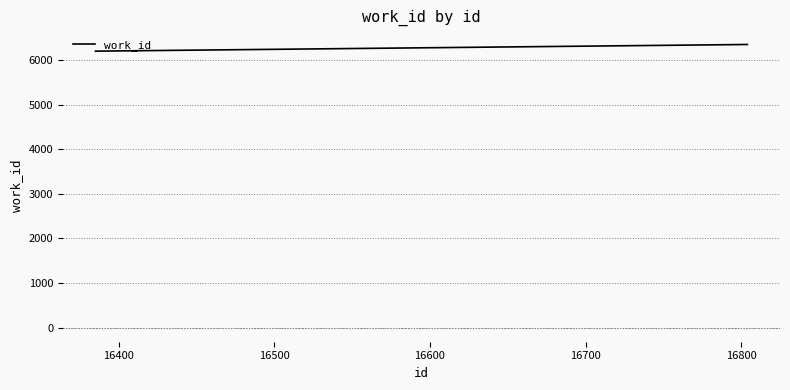

What is the sum of all values?

18739